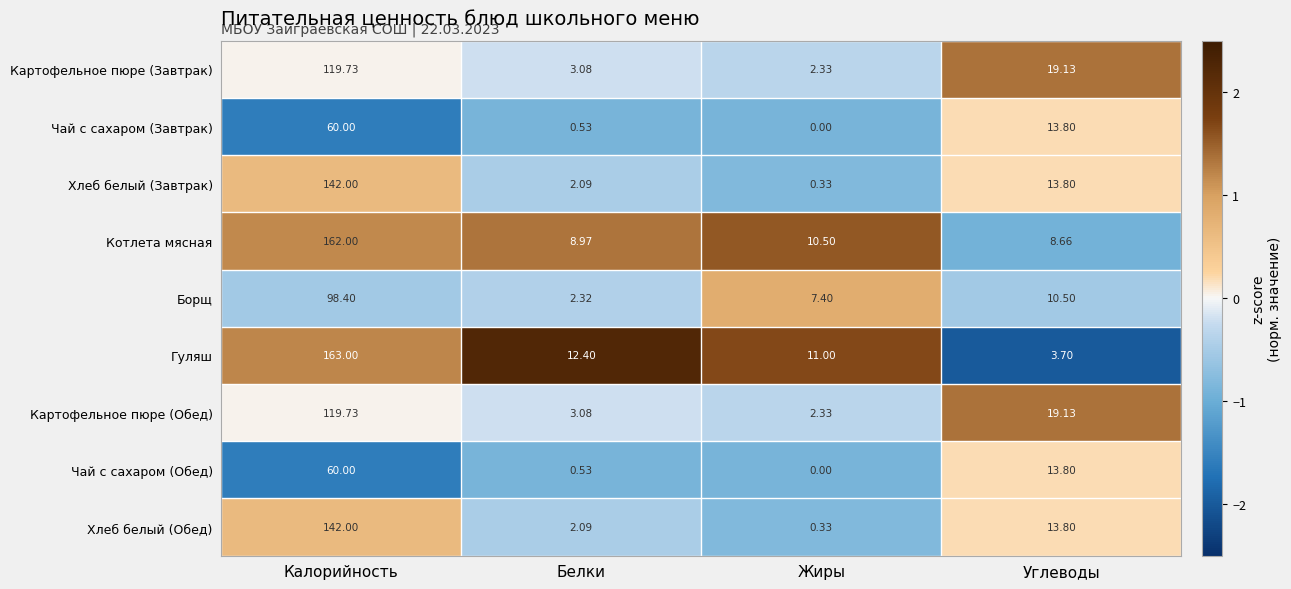

List the labels in order of Борщ value, largest first.

Калорийность, Углеводы, Жиры, Белки